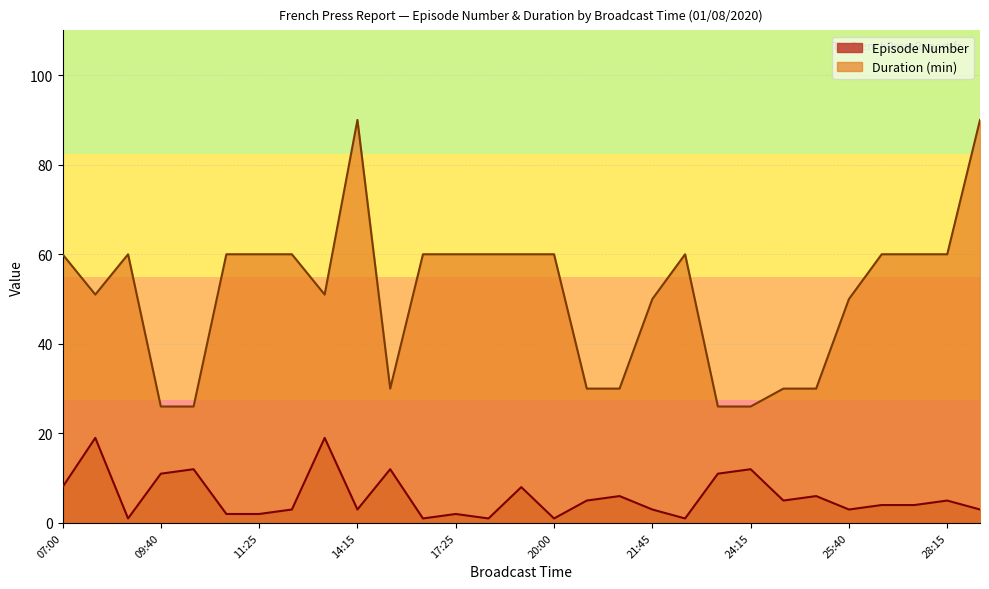

What position from the left is 16:25?

12